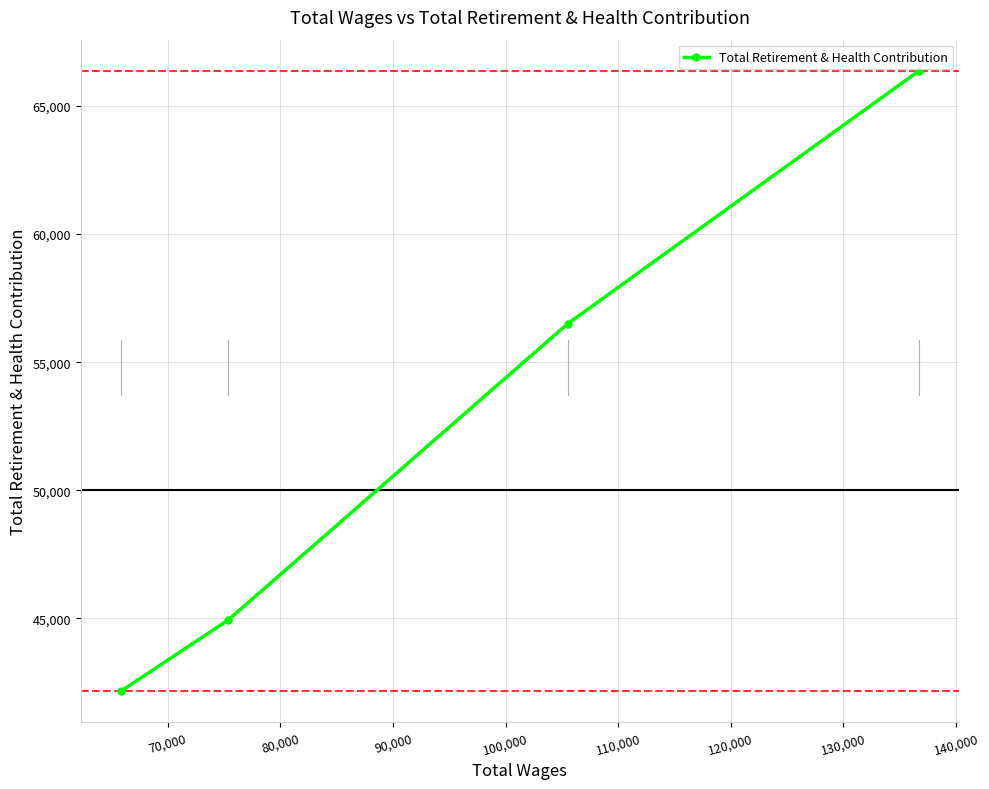

How many values are below 56499?

2